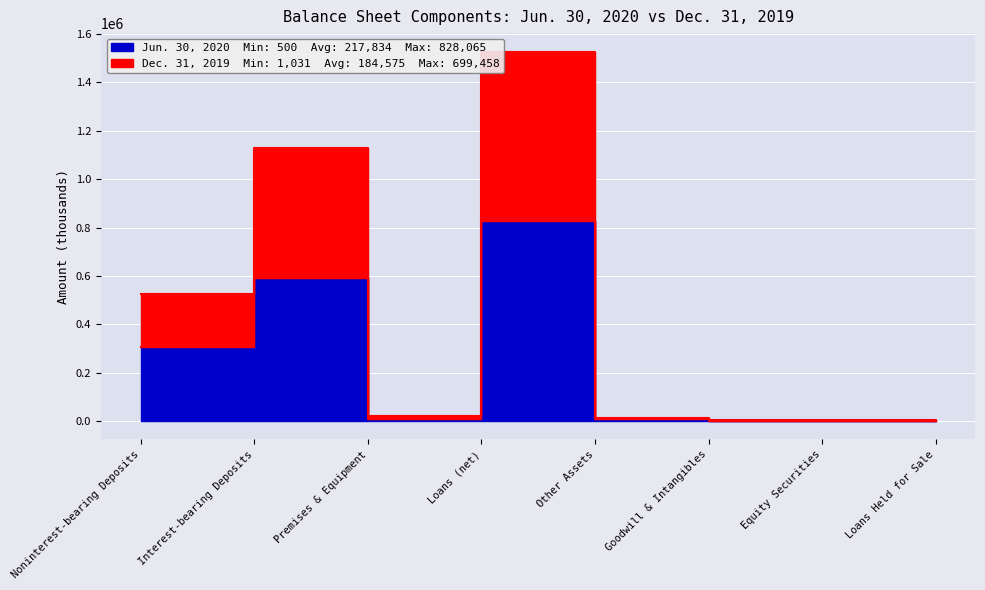

What is the maximum value shown in the chart?

1527523